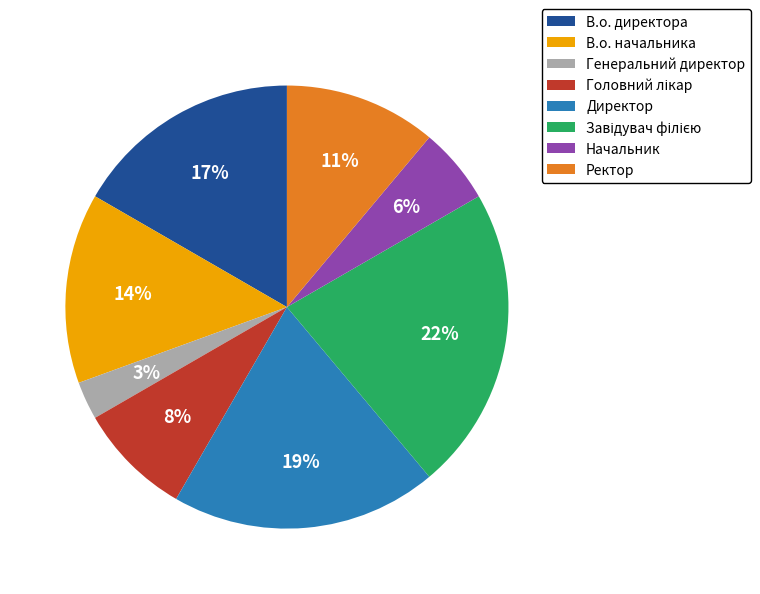

Is it true that Начальник is 6% of the pie?

True